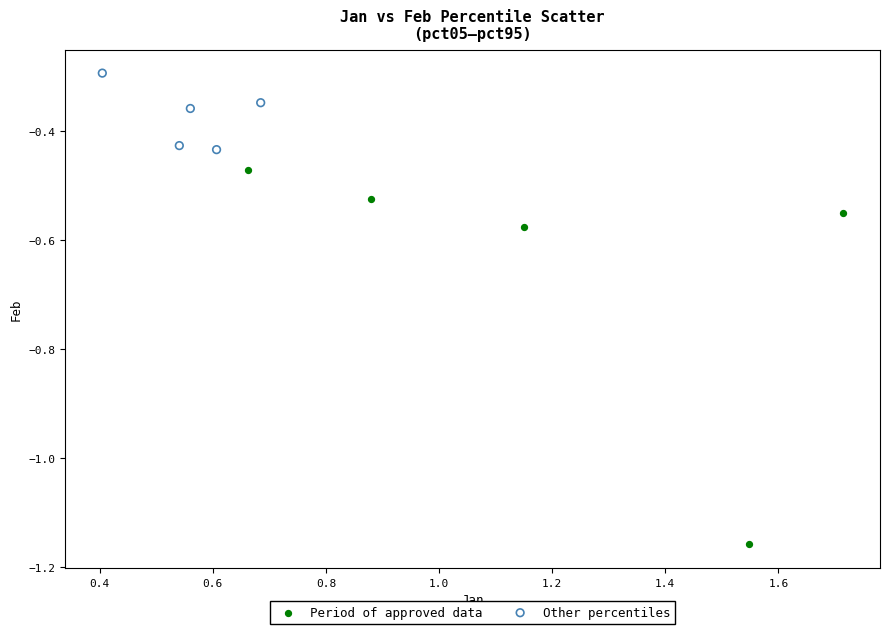

Which series contains the highest Y value?

Other percentiles